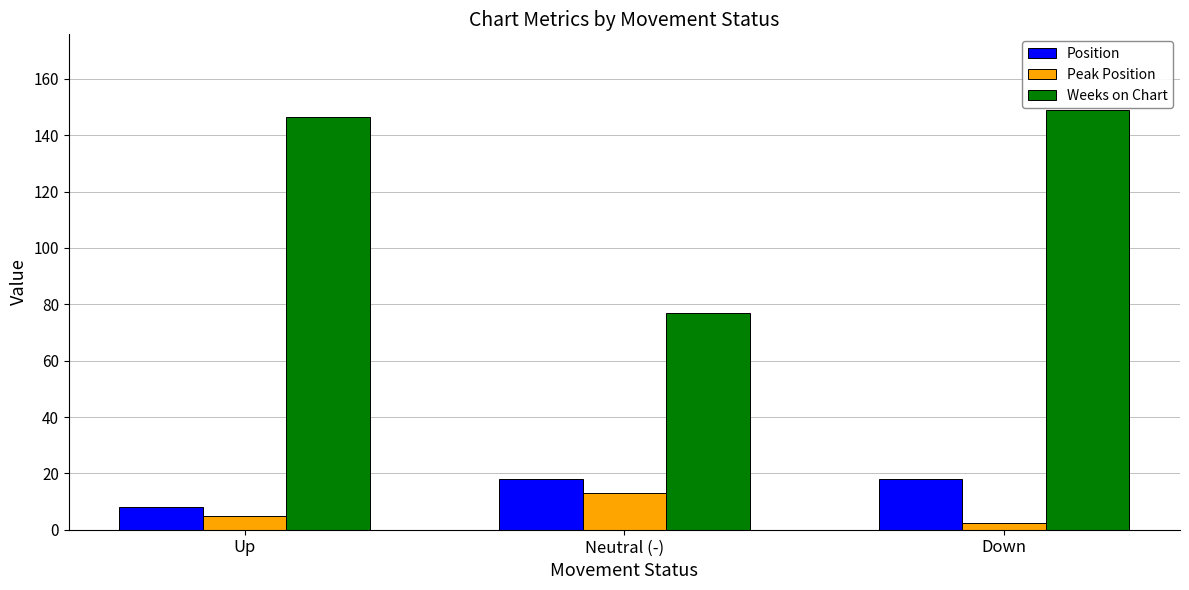

What is the maximum value shown in the chart?

149.0